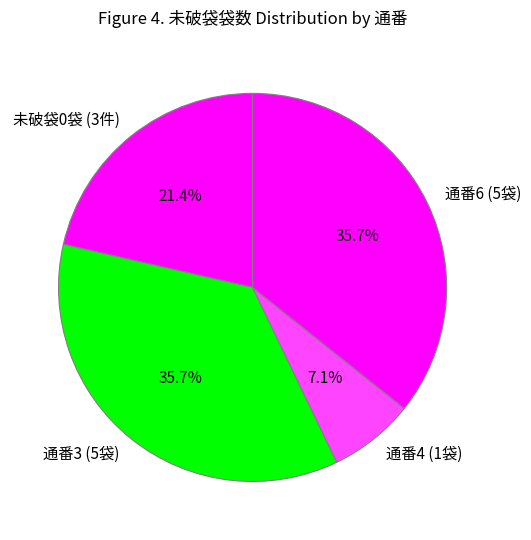

Is there any slice that represents more than half of the pie?

No